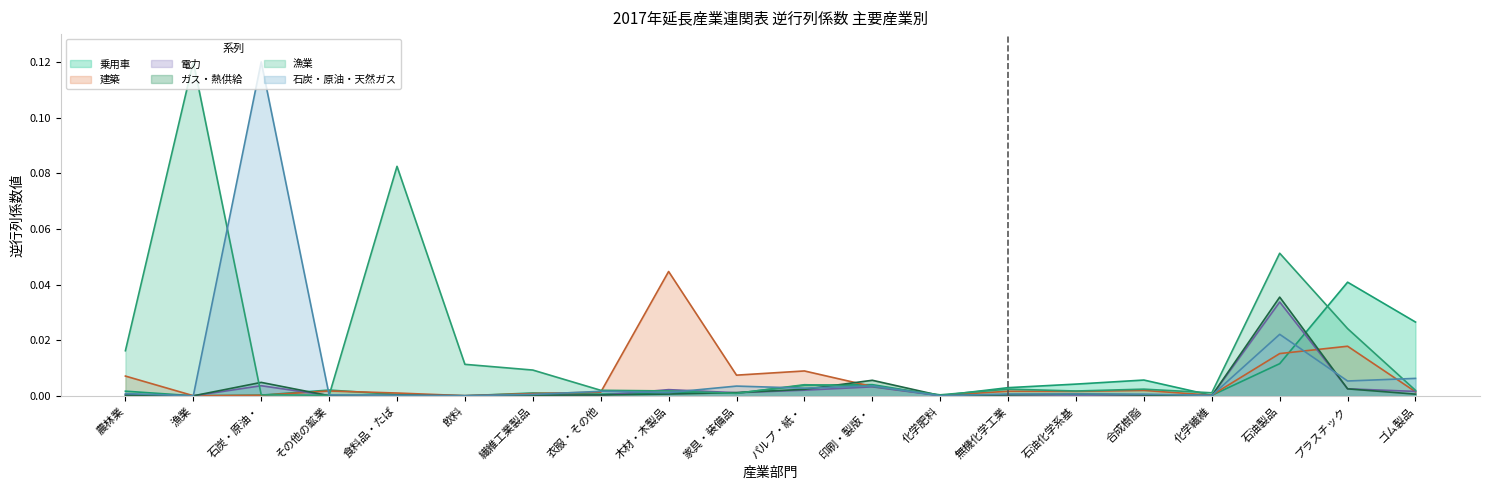

Which series has the largest total across all categories?

漁業